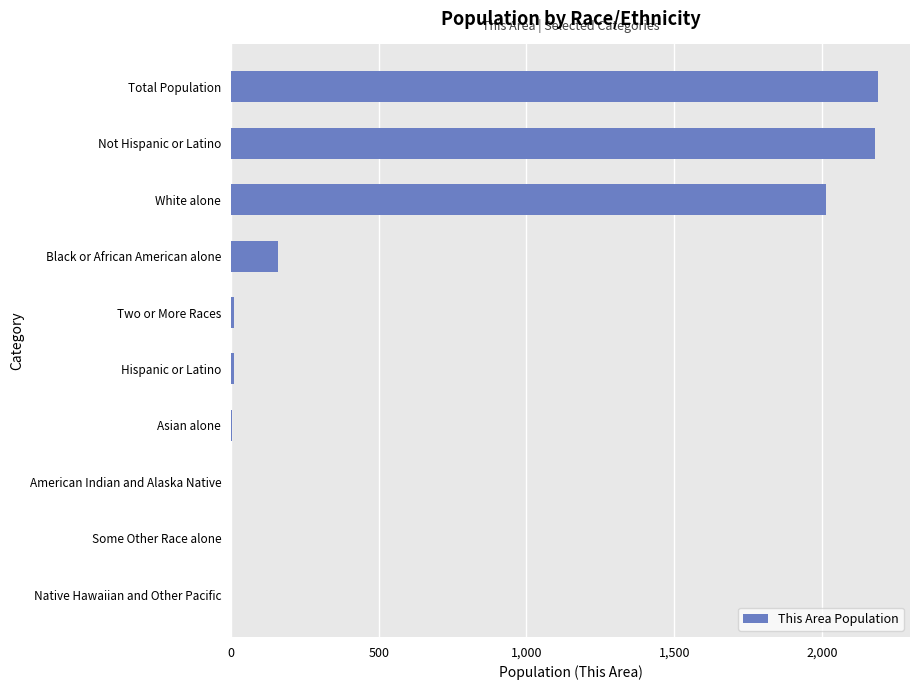

What is the change in value from Black or African American alone to White alone?

+1853